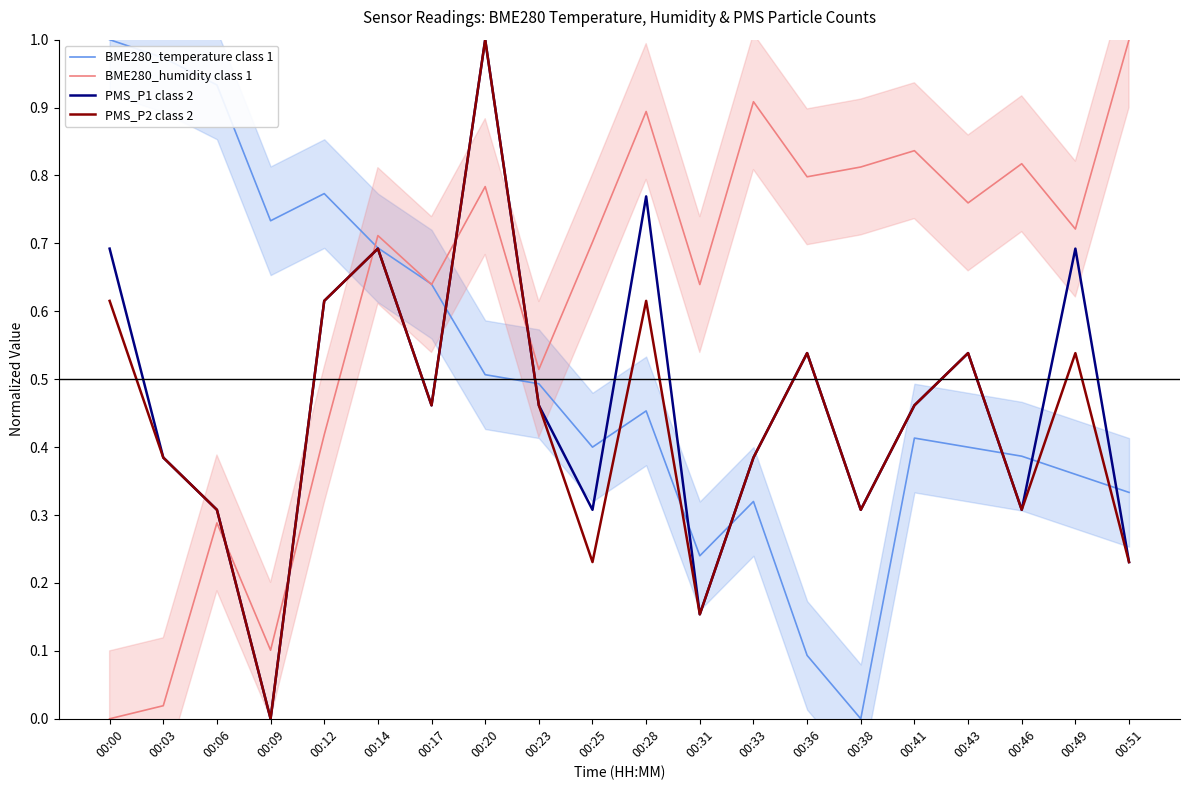

Which series has the largest total across all categories?

BME280_humidity class 1